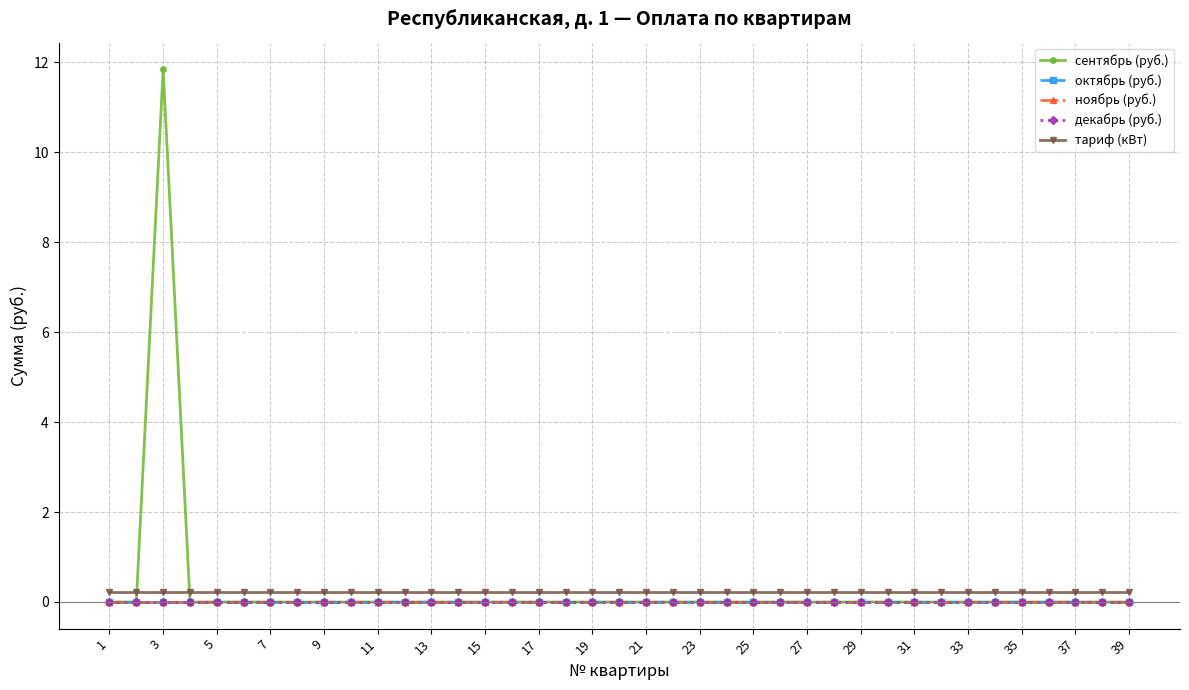

Does the chart have visible grid lines?

Yes